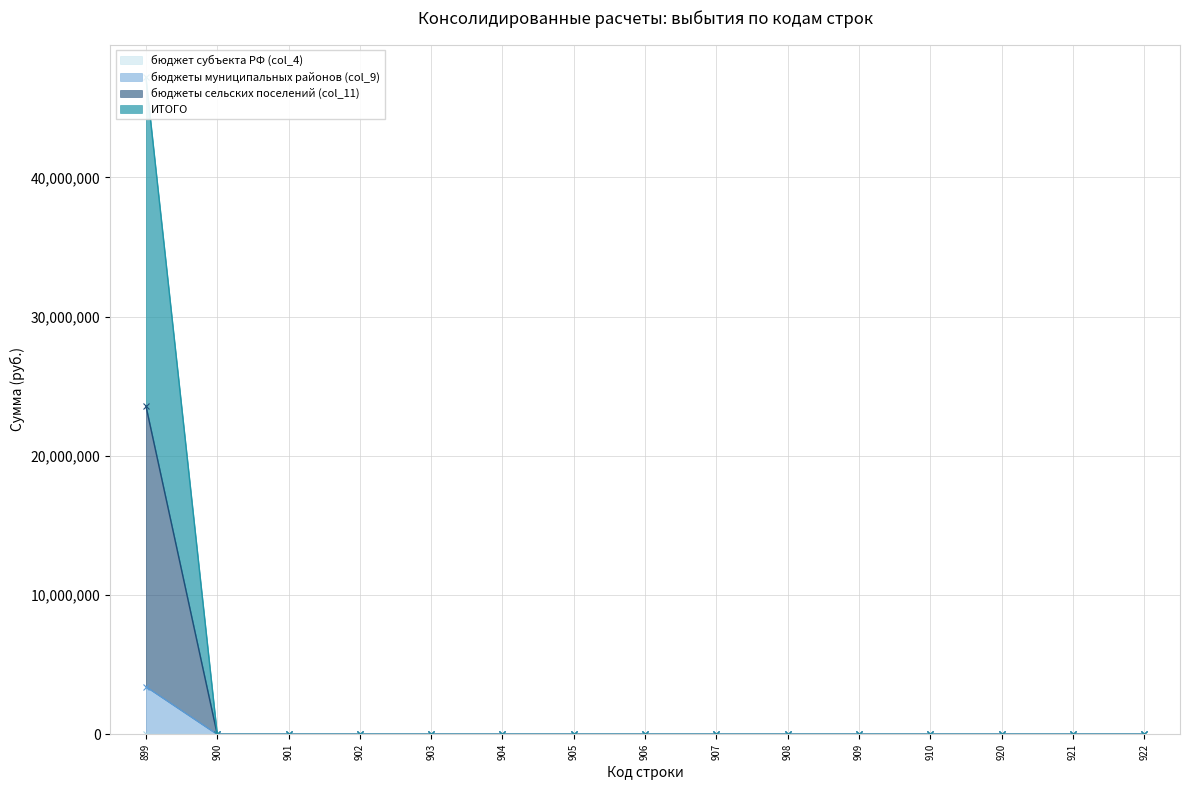

Reading right to left, what are all the values shown in this chart?

бюджеты муниципальных районов (col_9): 922=0	921=0	920=0	910=0	909=0	908=0	907=0	906=0	905=0	904=0	903=0	902=0	901=0	900=0	899=3428300
бюджеты сельских поселений (col_11): 922=0	921=0	920=0	910=0	909=0	908=0	907=0	906=0	905=0	904=0	903=0	902=0	901=0	900=0	899=23593969
ИТОГО: 922=0	921=0	920=0	910=0	909=0	908=0	907=0	906=0	905=0	904=0	903=0	902=0	901=0	900=0	899=47187938